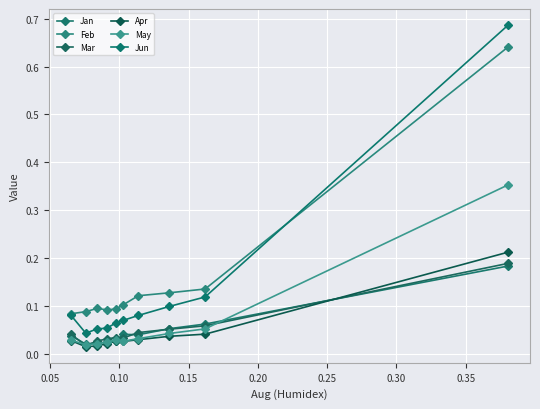

What are all the series names shown in the legend?

Jan, Feb, Mar, Apr, May, Jun